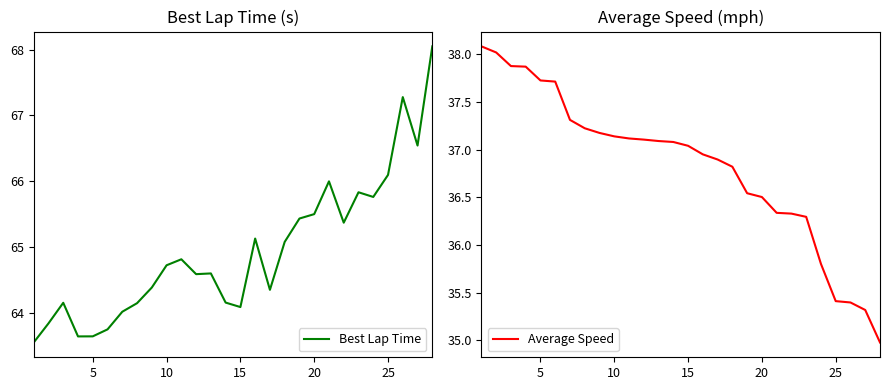

What is the minimum value for Best Lap Time?

63.6